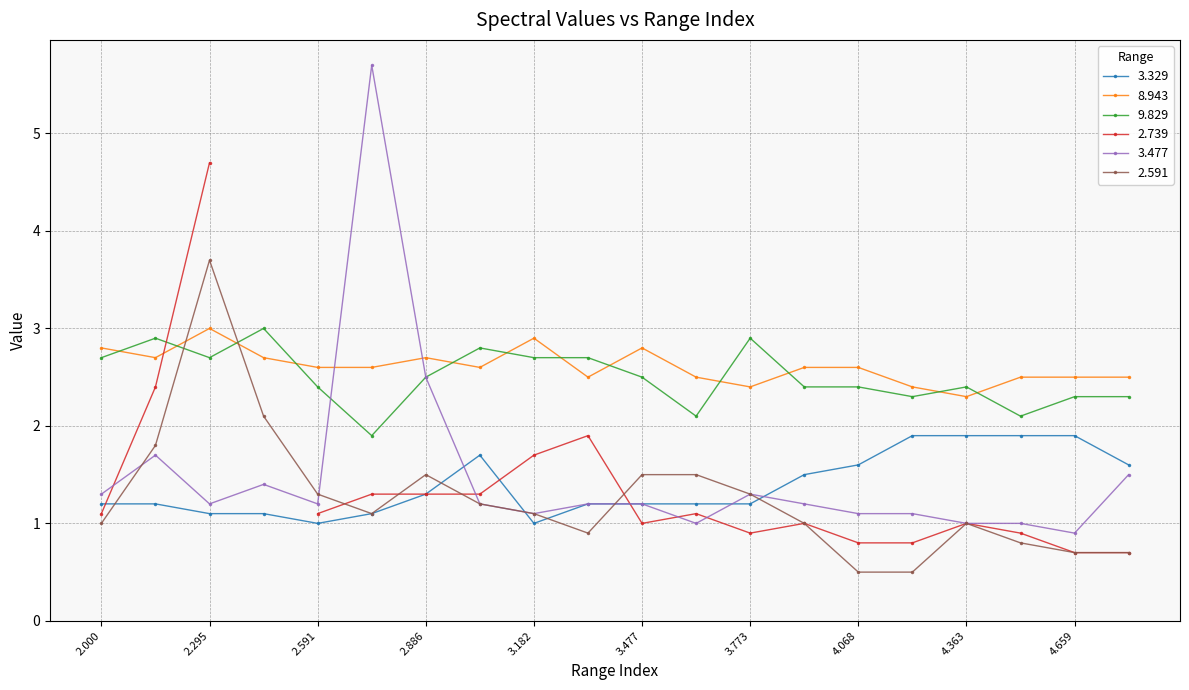

In 2.591, how many points are higher than both neighbors (excluding endpoints)?

3